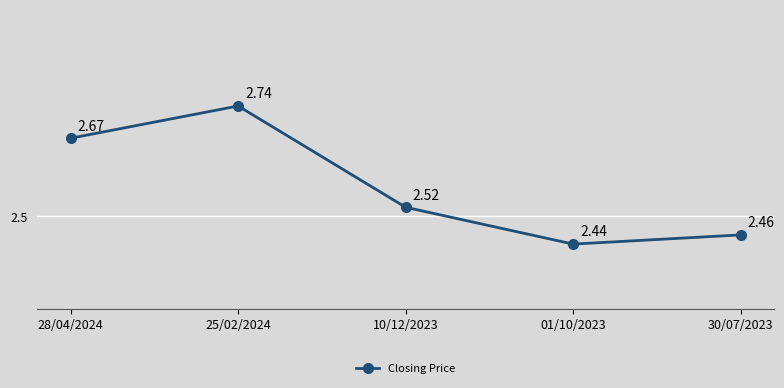

What position from the right is 10/12/2023?

3